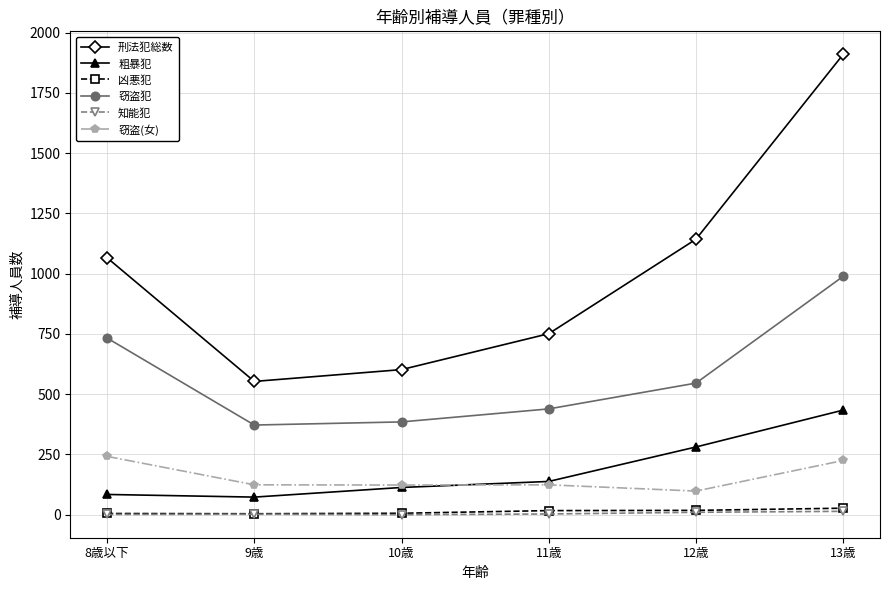

True or false: 刑法犯総数 and 粗暴犯 intersect in this chart.

False